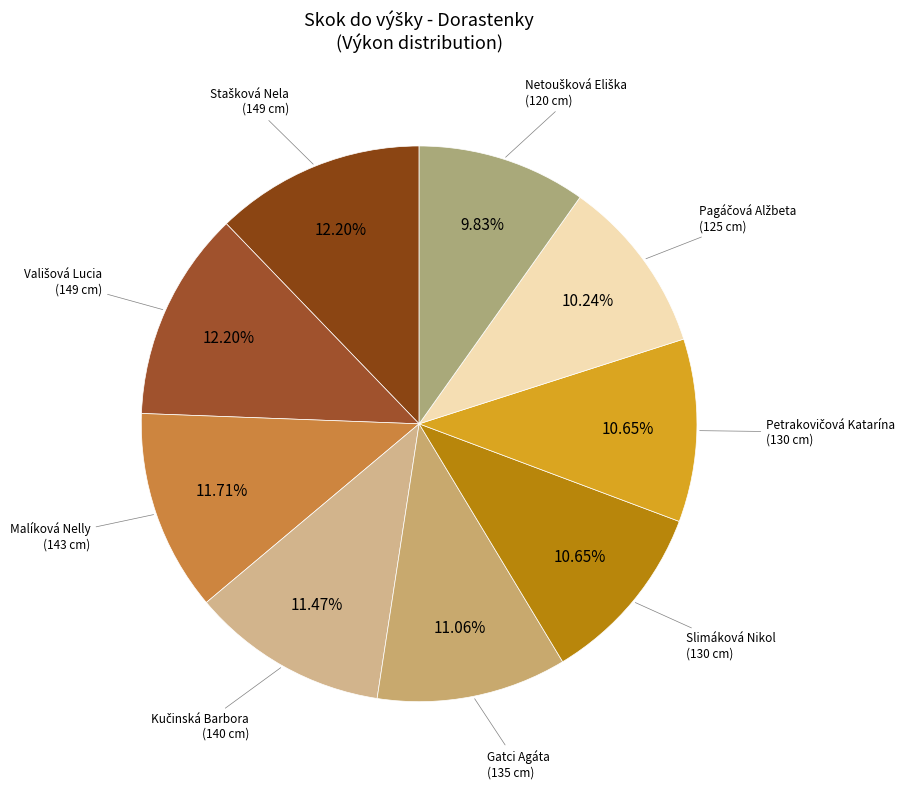

How many slices are in this pie chart?

9